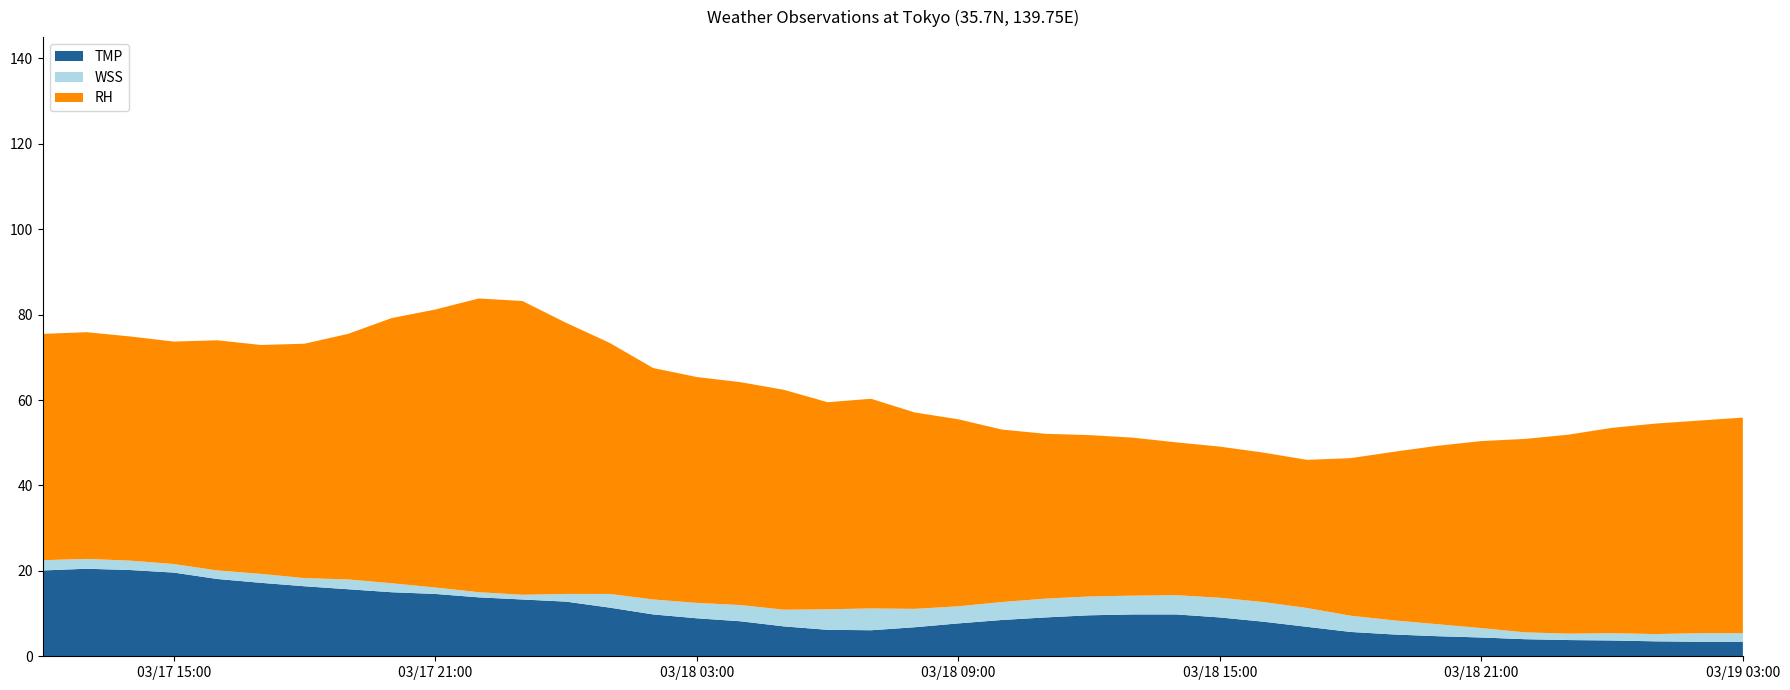

Reading left to right, transcribe all the data shown in this chart.

TMP: 2024/03/17 12:00=20.1	2024/03/17 13:00=20.5	2024/03/17 14:00=20.2	2024/03/17 15:00=19.6	2024/03/17 16:00=18.1	2024/03/17 17:00=17.2	2024/03/17 18:00=16.4	2024/03/17 19:00=15.7	2024/03/17 20:00=15.0	2024/03/17 21:00=14.6	2024/03/17 22:00=13.8	2024/03/17 23:00=13.3	2024/03/18 00:00=12.8	2024/03/18 01:00=11.4	2024/03/18 02:00=9.8	2024/03/18 03:00=8.9	2024/03/18 04:00=8.2	2024/03/18 05:00=7.0	2024/03/18 06:00=6.2	2024/03/18 07:00=6.1	2024/03/18 08:00=6.8	2024/03/18 09:00=7.7	2024/03/18 10:00=8.5	2024/03/18 11:00=9.1	2024/03/18 12:00=9.6	2024/03/18 13:00=9.8	2024/03/18 14:00=9.8	2024/03/18 15:00=9.1	2024/03/18 16:00=8.1	2024/03/18 17:00=6.9	2024/03/18 18:00=5.7	2024/03/18 19:00=5.1	2024/03/18 20:00=4.7	2024/03/18 21:00=4.4	2024/03/18 22:00=4.0	2024/03/18 23:00=3.8	2024/03/19 00:00=3.7	2024/03/19 01:00=3.5	2024/03/19 02:00=3.4	2024/03/19 03:00=3.4
WSS: 2024/03/17 12:00=2.4	2024/03/17 13:00=2.3	2024/03/17 14:00=2.2	2024/03/17 15:00=2.0	2024/03/17 16:00=2.0	2024/03/17 17:00=2.1	2024/03/17 18:00=1.9	2024/03/17 19:00=2.3	2024/03/17 20:00=2.1	2024/03/17 21:00=1.5	2024/03/17 22:00=1.2	2024/03/17 23:00=1.1	2024/03/18 00:00=1.8	2024/03/18 01:00=3.2	2024/03/18 02:00=3.5	2024/03/18 03:00=3.6	2024/03/18 04:00=3.8	2024/03/18 05:00=3.9	2024/03/18 06:00=4.8	2024/03/18 07:00=5.1	2024/03/18 08:00=4.3	2024/03/18 09:00=4.0	2024/03/18 10:00=4.2	2024/03/18 11:00=4.4	2024/03/18 12:00=4.4	2024/03/18 13:00=4.4	2024/03/18 14:00=4.5	2024/03/18 15:00=4.6	2024/03/18 16:00=4.6	2024/03/18 17:00=4.4	2024/03/18 18:00=3.8	2024/03/18 19:00=3.3	2024/03/18 20:00=2.8	2024/03/18 21:00=2.2	2024/03/18 22:00=1.6	2024/03/18 23:00=1.5	2024/03/19 00:00=1.7	2024/03/19 01:00=1.7	2024/03/19 02:00=2.0	2024/03/19 03:00=2.0
RH: 2024/03/17 12:00=53.0	2024/03/17 13:00=53.1	2024/03/17 14:00=52.5	2024/03/17 15:00=52.1	2024/03/17 16:00=53.9	2024/03/17 17:00=53.6	2024/03/17 18:00=54.9	2024/03/17 19:00=57.5	2024/03/17 20:00=62.1	2024/03/17 21:00=65.1	2024/03/17 22:00=68.8	2024/03/17 23:00=68.8	2024/03/18 00:00=63.5	2024/03/18 01:00=58.8	2024/03/18 02:00=54.2	2024/03/18 03:00=52.9	2024/03/18 04:00=52.2	2024/03/18 05:00=51.5	2024/03/18 06:00=48.5	2024/03/18 07:00=49.1	2024/03/18 08:00=46.0	2024/03/18 09:00=43.8	2024/03/18 10:00=40.4	2024/03/18 11:00=38.6	2024/03/18 12:00=37.8	2024/03/18 13:00=37.0	2024/03/18 14:00=35.8	2024/03/18 15:00=35.4	2024/03/18 16:00=35.0	2024/03/18 17:00=34.7	2024/03/18 18:00=36.9	2024/03/18 19:00=39.5	2024/03/18 20:00=41.8	2024/03/18 21:00=43.8	2024/03/18 22:00=45.3	2024/03/18 23:00=46.6	2024/03/19 00:00=48.1	2024/03/19 01:00=49.3	2024/03/19 02:00=49.8	2024/03/19 03:00=50.5